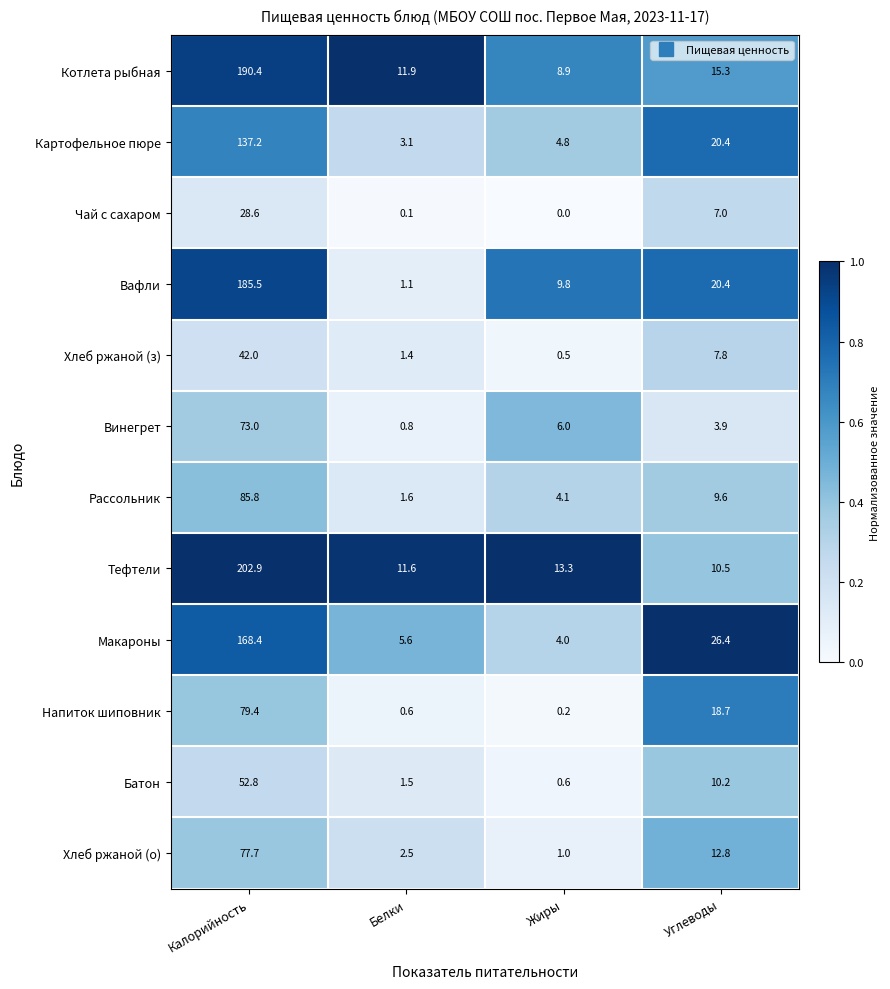

Which series has the largest total across all categories?

Тефтели